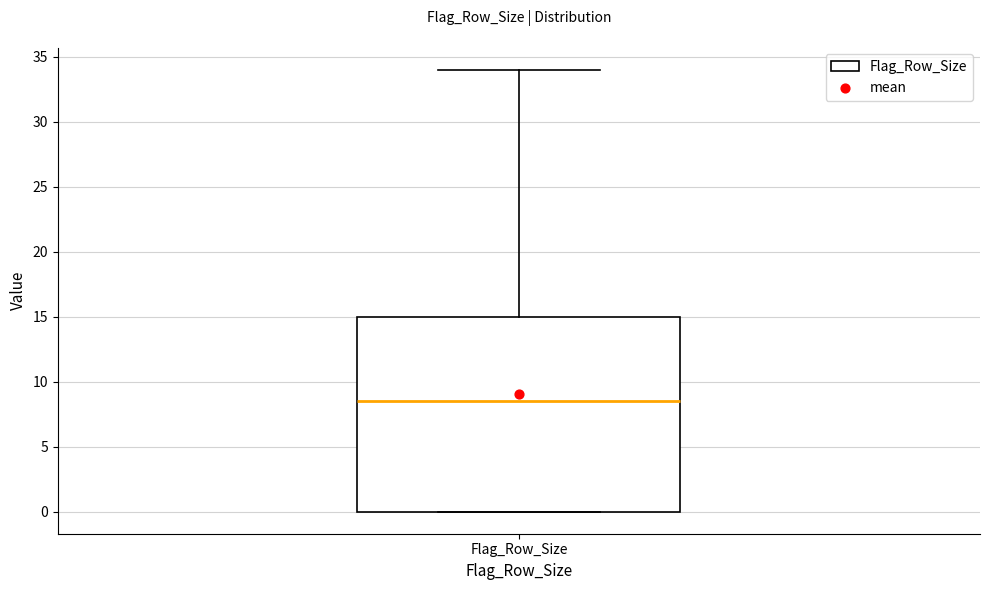

Where is the upper edge of the box for Flag_Row_Size on the y-axis? The values are not printed on the chart, so give them approximately, as read against the axis.

15.0